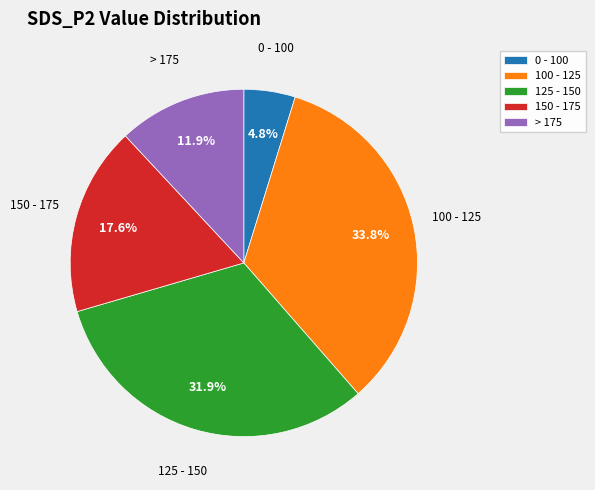

Which category has the smallest portion of the pie?

0 - 100